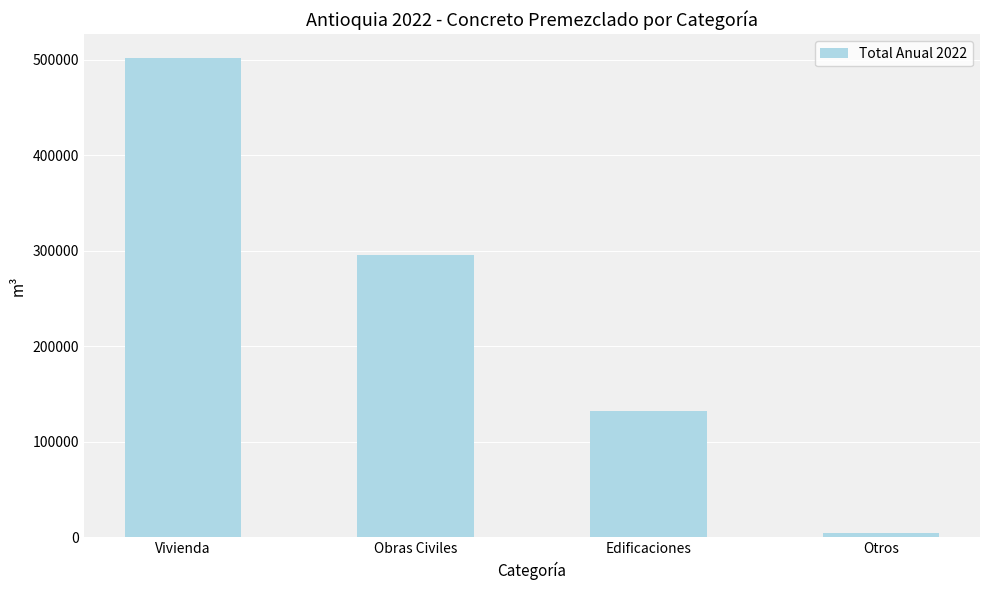

True or false: the data shows 295379.8 at Obras Civiles.

True